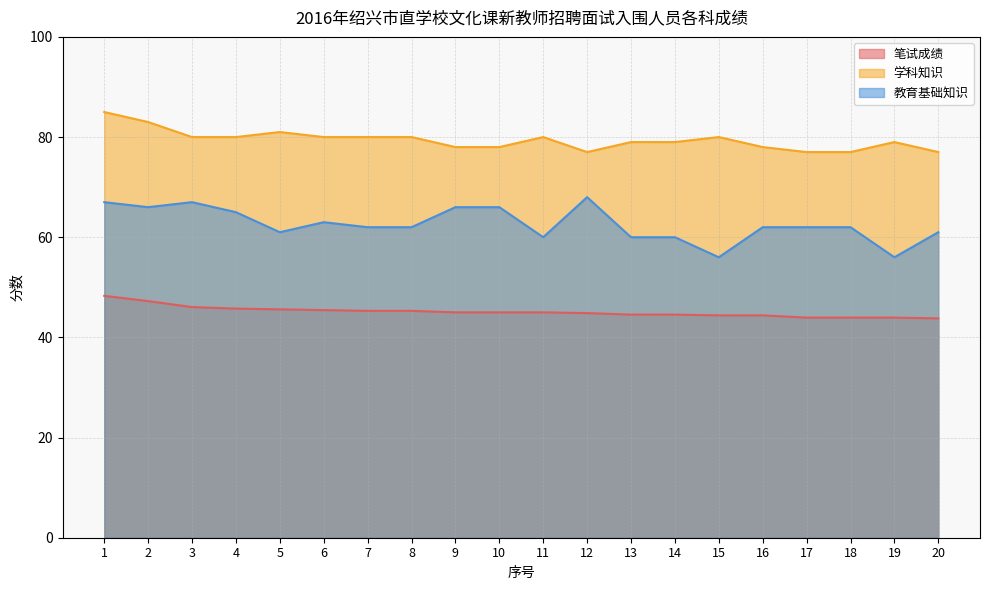

True or false: 学科知识 has a value of 101.3 at 17.

False